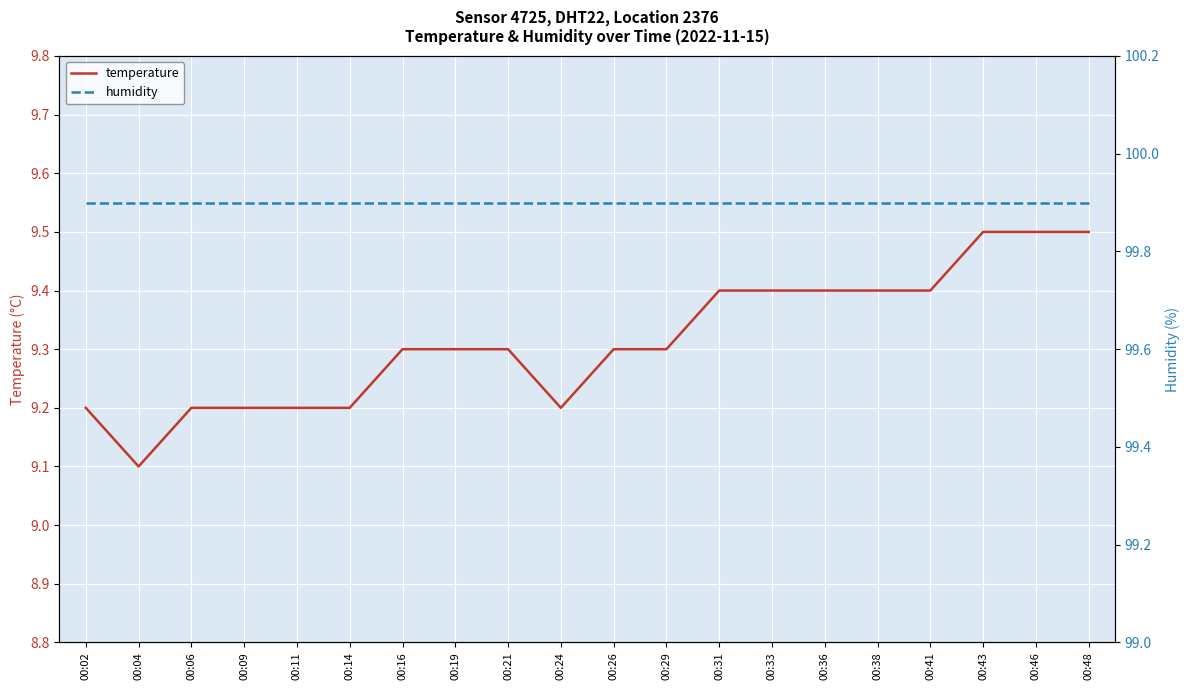

What is the value of the temperature point at the 6th from the left?

9.2